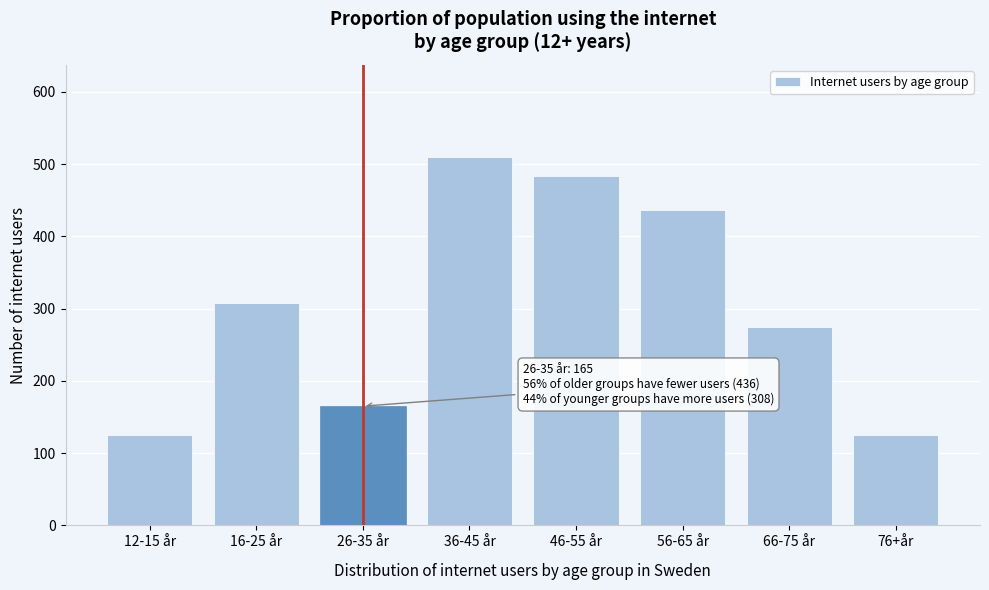

Reading left to right, list all the values displayed in this chart.

125	308	165	510	484	436	274	125